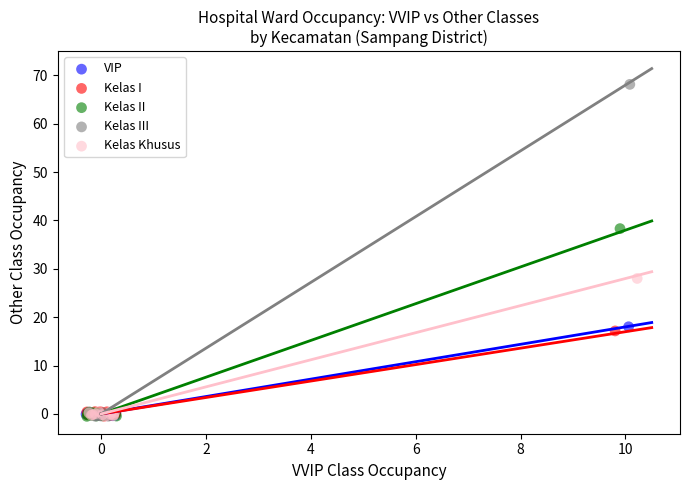

What are all the series names shown in the legend?

VIP, Kelas I, Kelas II, Kelas III, Kelas Khusus